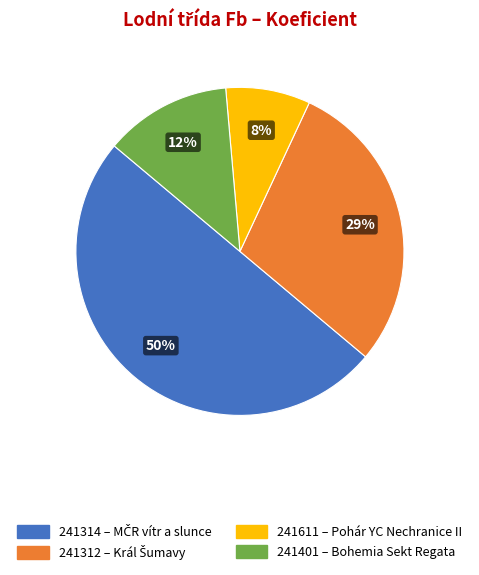

Is 241611 the majority of the pie?

No